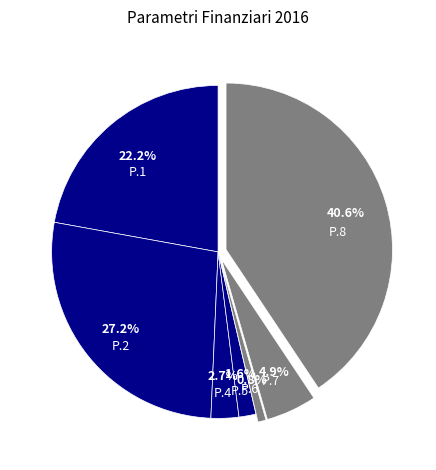

To the nearest percent, what is the average slice percentage?

14%